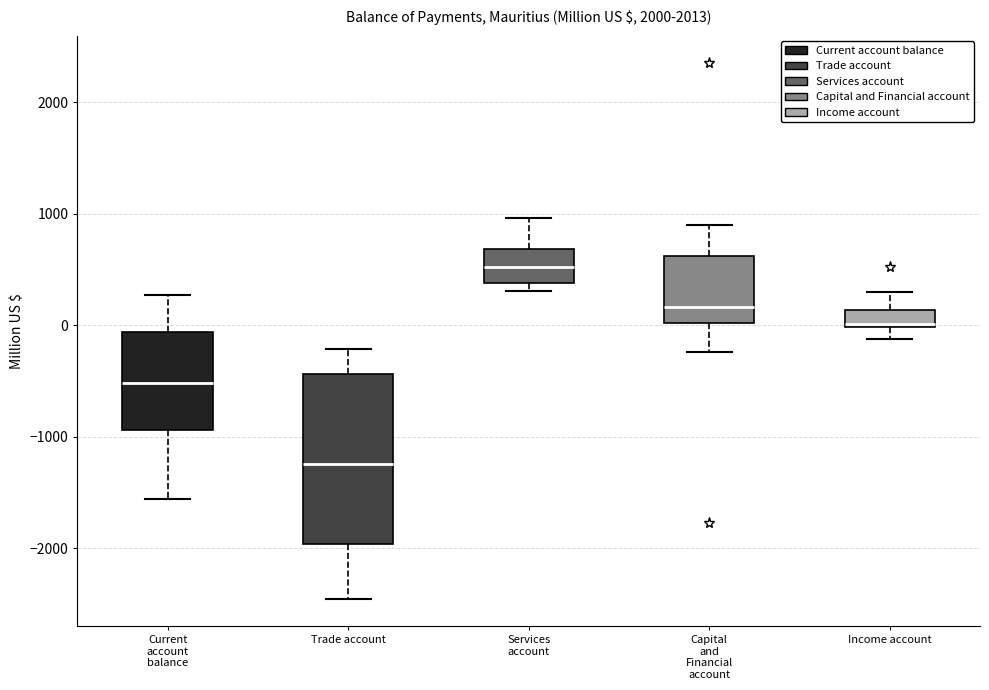

Reading left to right, transcribe this box plot: for each box, give where its median line is, the range the box spans, and where its two whiskers end, as read against the y-axis. The values are not printed on the chart, so give them approximately, as read against the axis.

Current account balance: median -500, box -900 to -100, whiskers -1600 to 300
Trade account: median -1200, box -2000 to -400, whiskers -2500 to -200
Services account: median 500, box 400 to 700, whiskers 300 to 1000
Capital and Financial account: median 200, box 0 to 600, whiskers -200 to 900
Income account: median 0, box 0 to 100, whiskers -100 to 300